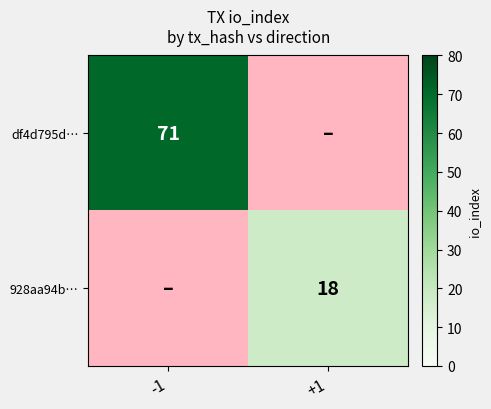

What is the minimum value shown in the chart?

18.0